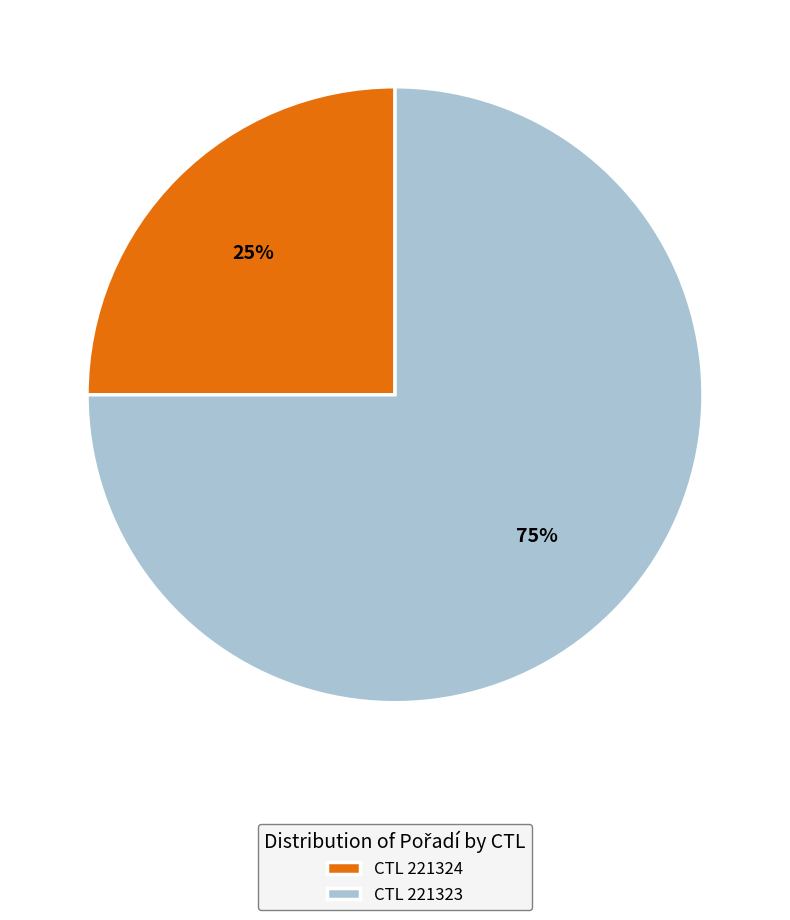

What percentage is the CTL 221323 slice, to the nearest percent?

75%